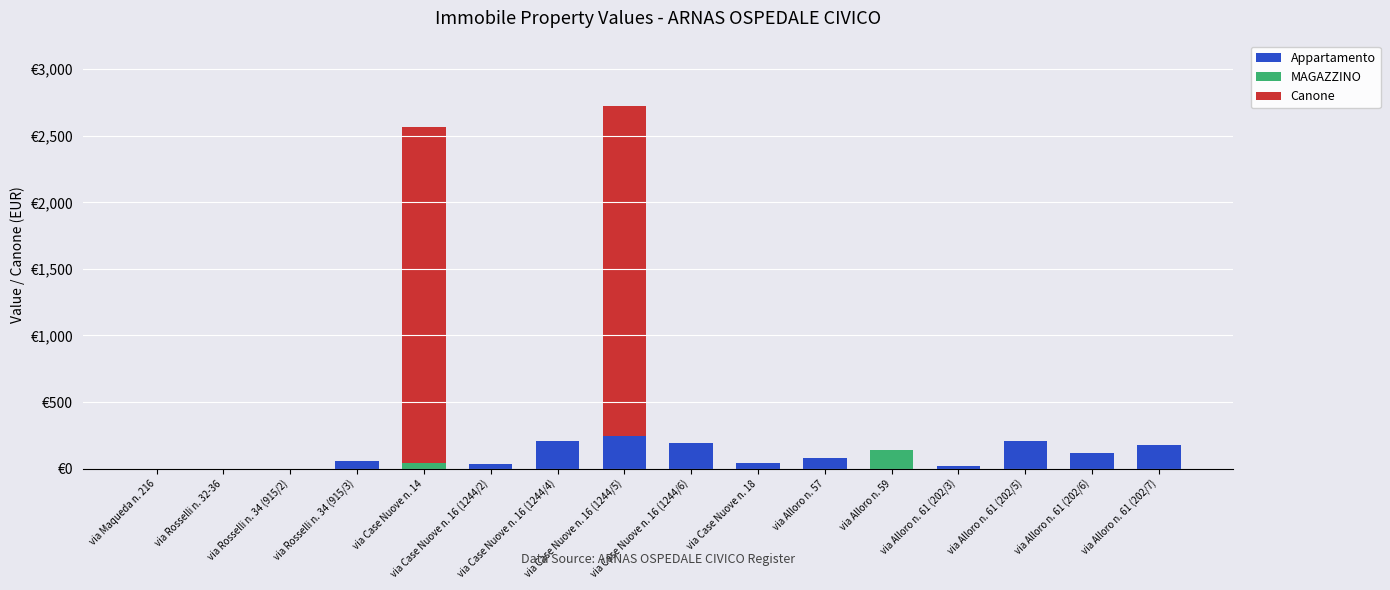

What are all the series names shown in the legend?

Appartamento, MAGAZZINO, Canone